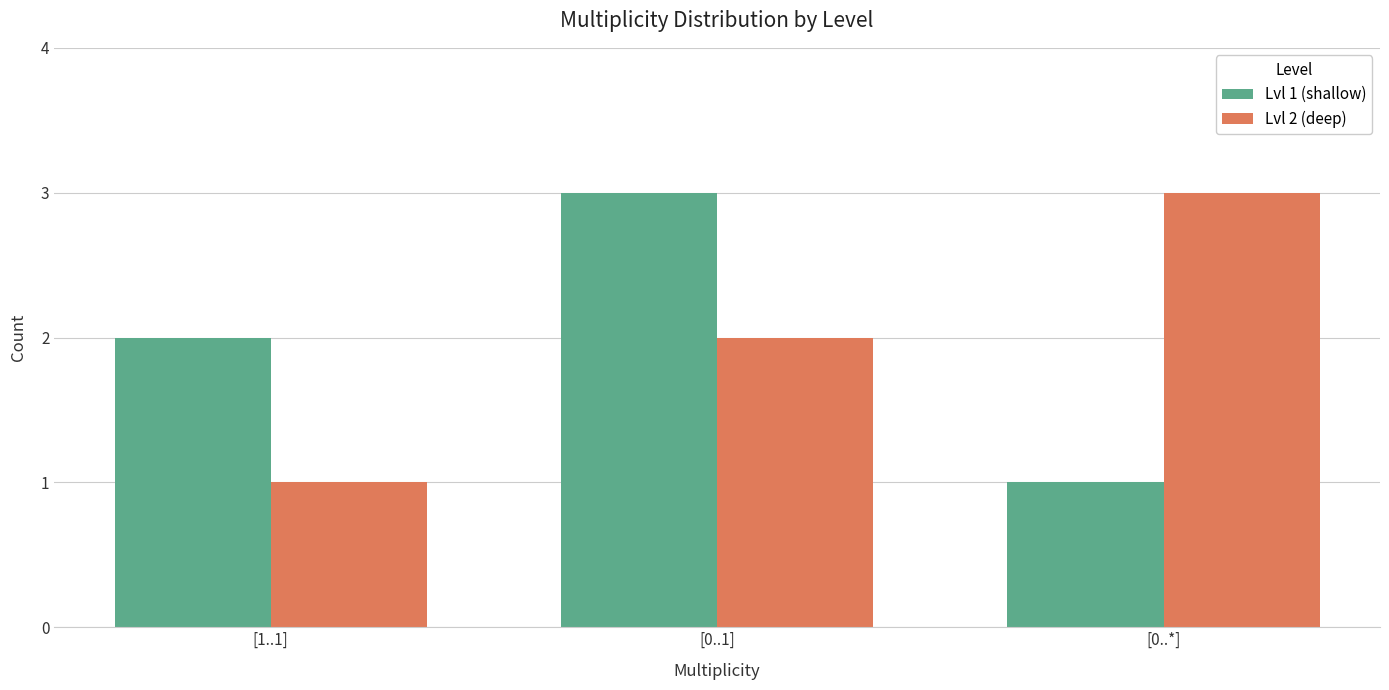

How many data points in Lvl 1 (shallow) are less than 2?

1